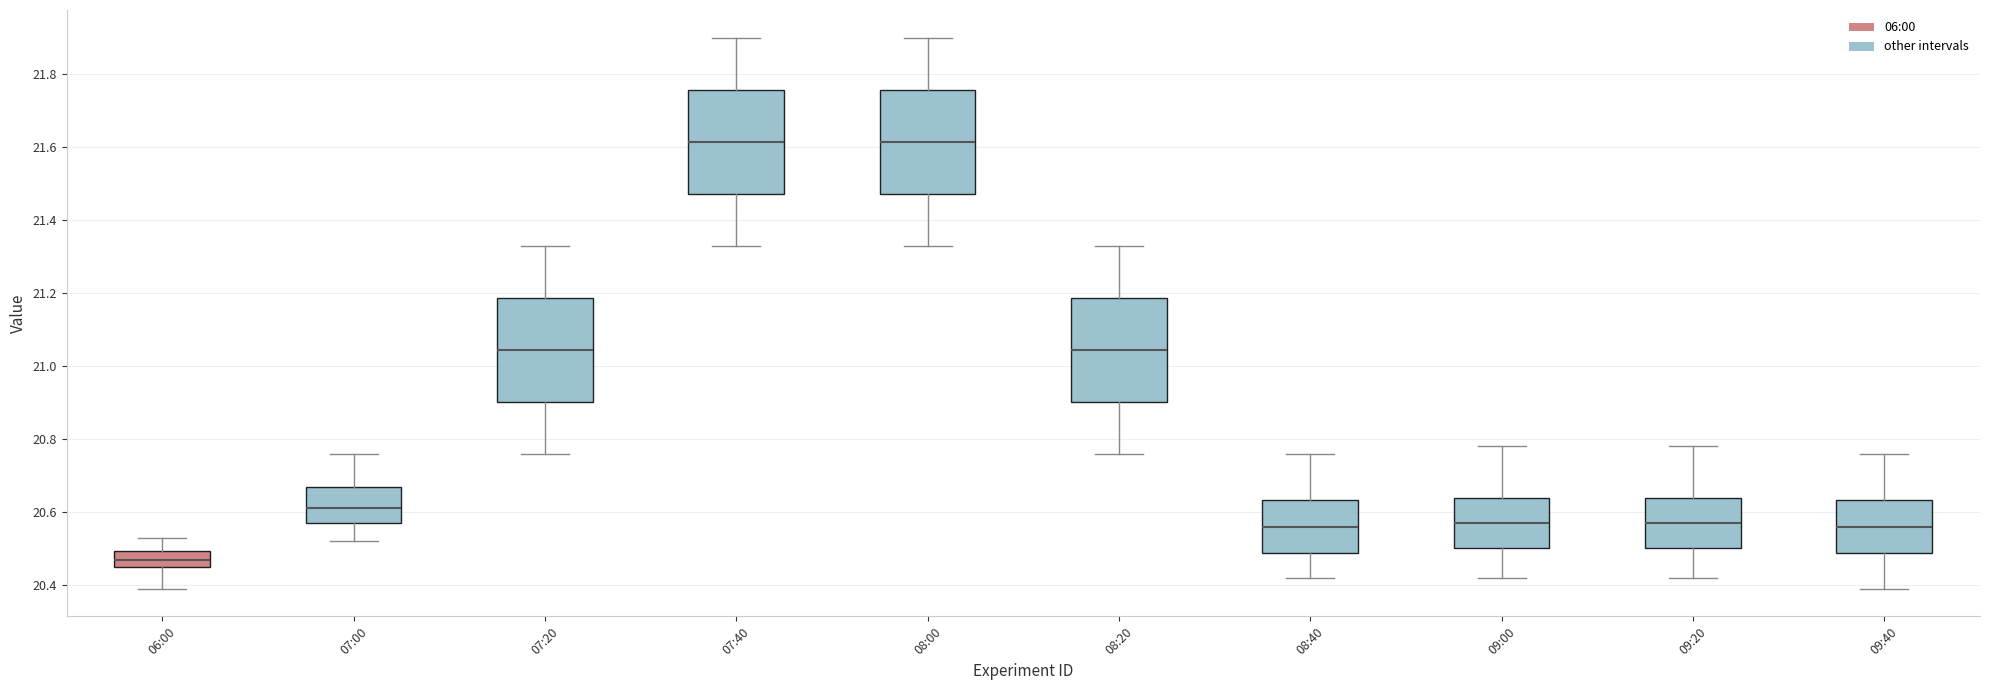

Where is the lower edge of the box for 09:40 on the y-axis? The values are not printed on the chart, so give them approximately, as read against the axis.

20.48